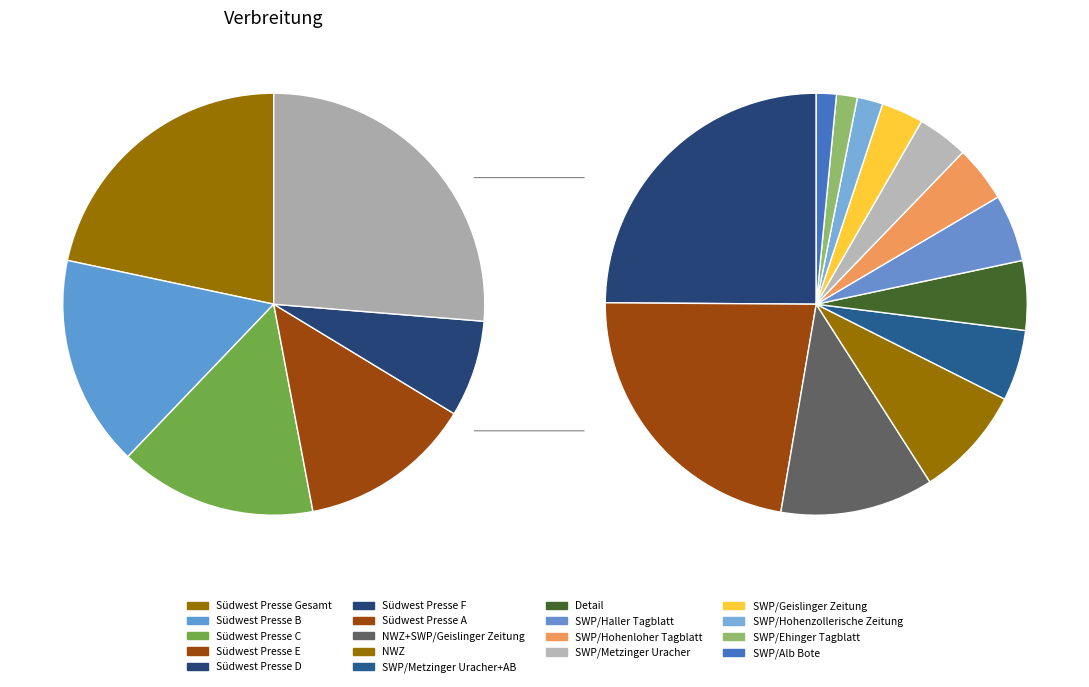

Is the sum of Südwest Presse C and NWZ+SWP/Geislinger Zeitung greater than half?

No